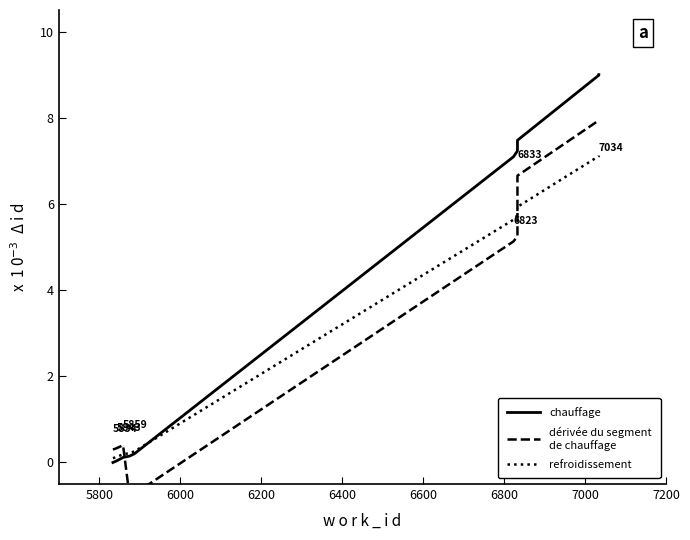

At how many categories does at least one series exceed 1?

5